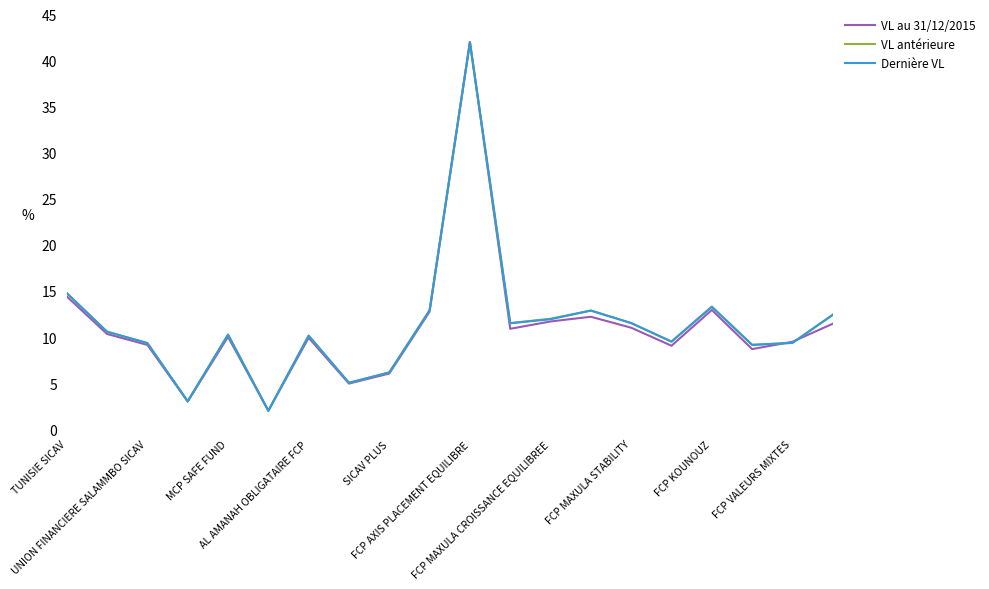

What is the greatest value displayed?

42.0